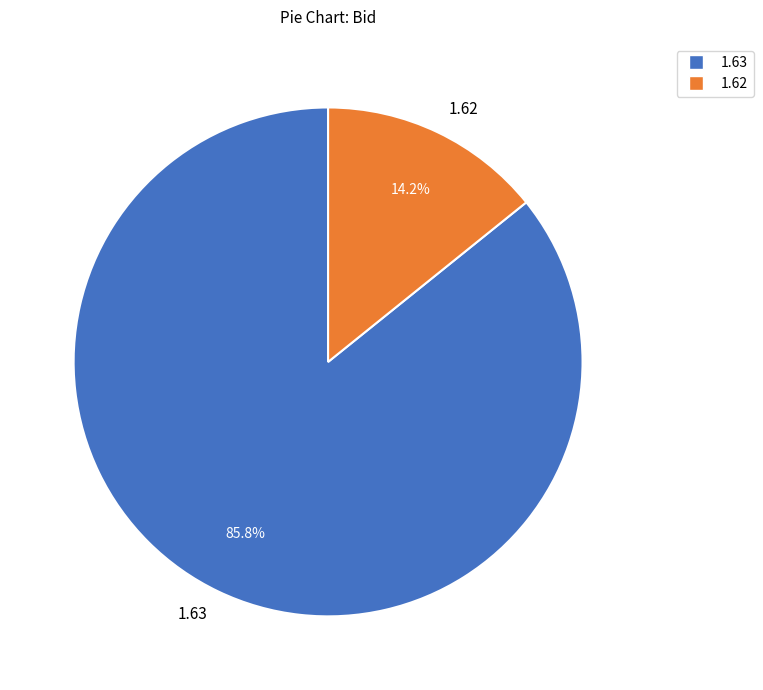

Between 1.62 and 1.63, which is larger?

1.63